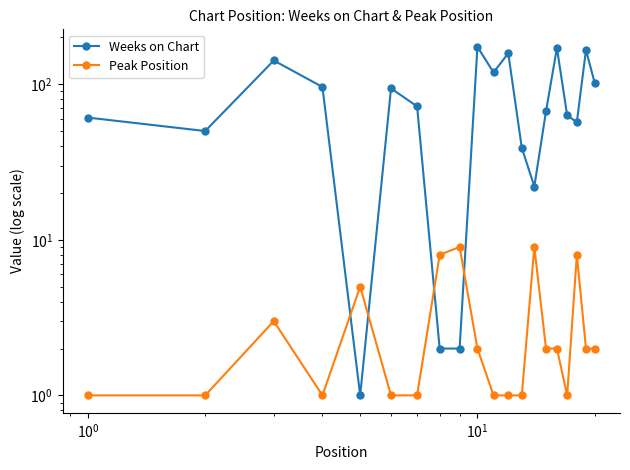

Is this an area chart (filled region under the line)?

No